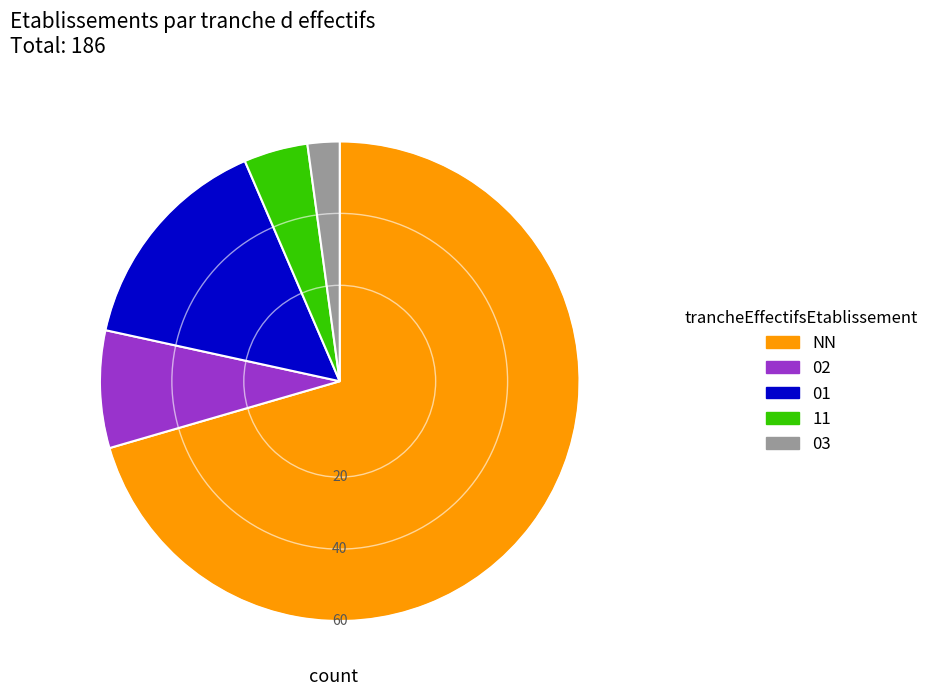

How many segments does this pie chart have?

5